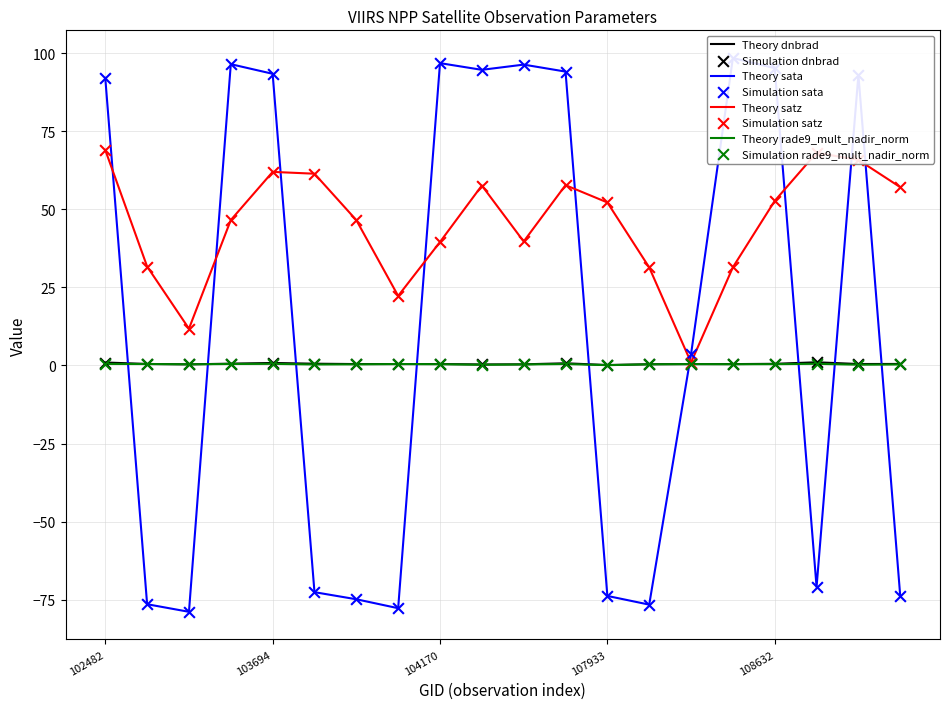

At how many categories does at least one series exceed -29?

20